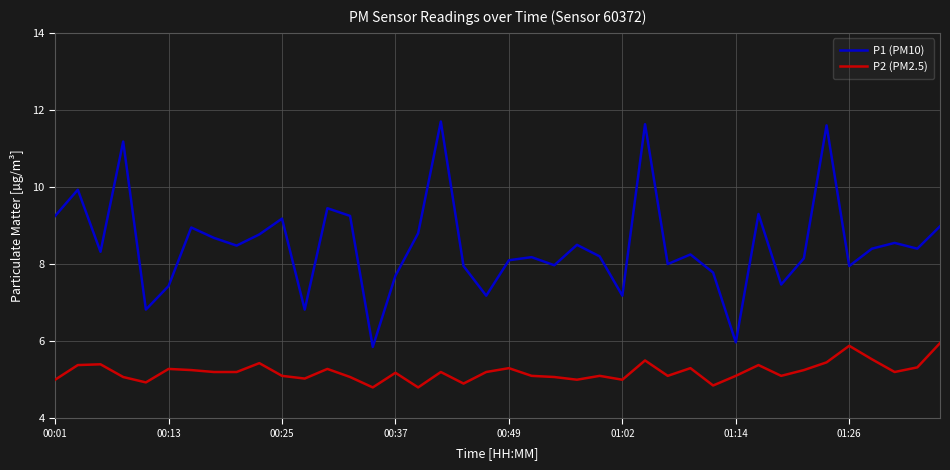

Which series has the largest total across all categories?

P1 (PM10)